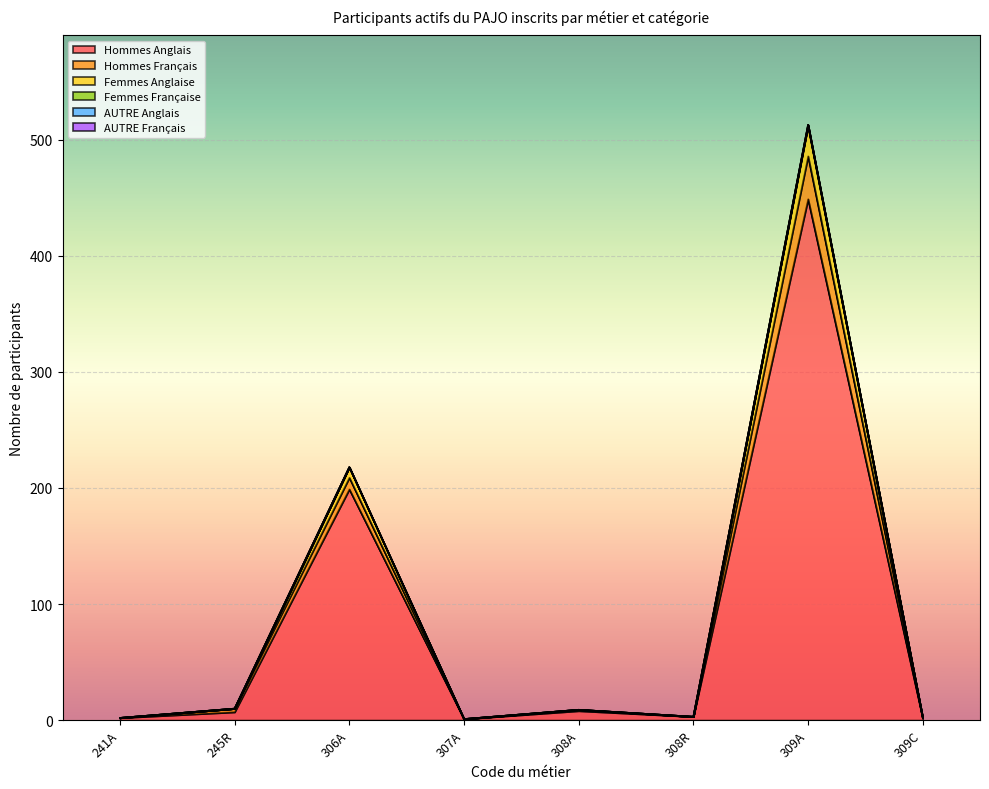

What is the difference between the Hommes Anglais values at 308A and 307A?

7